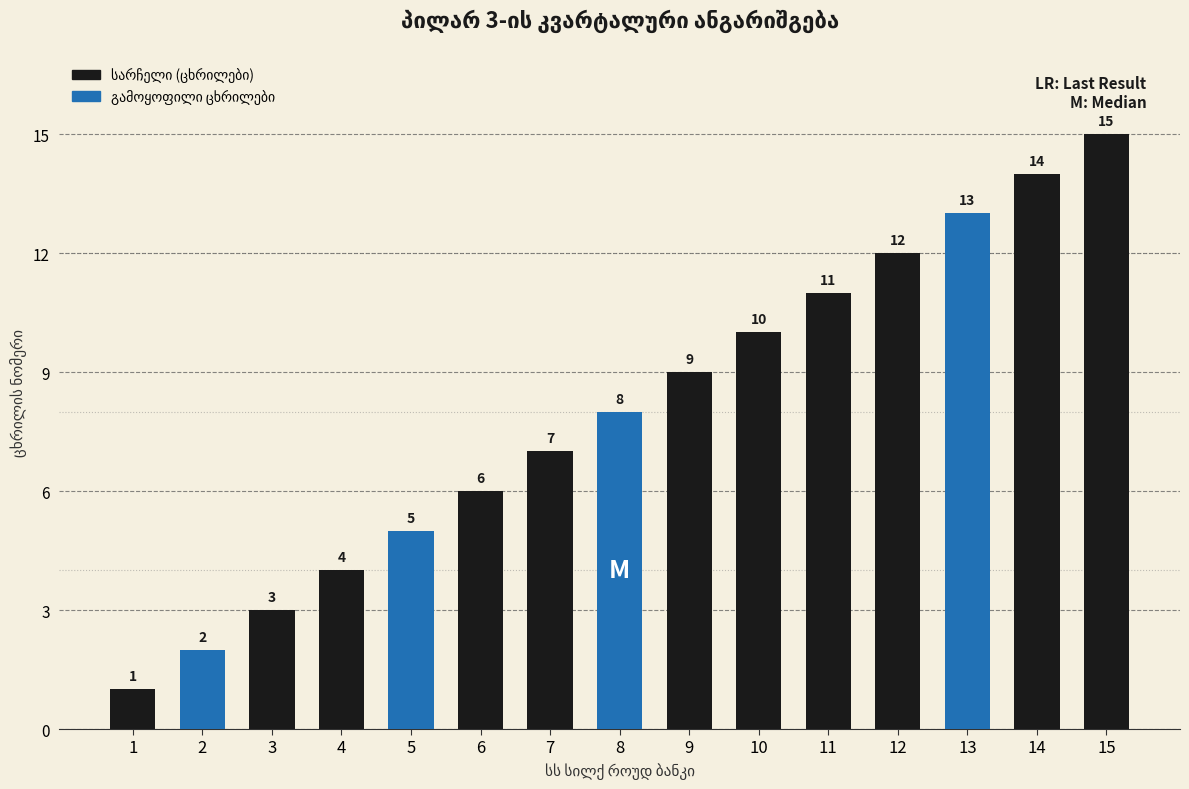

How many data points are less than 8?

7